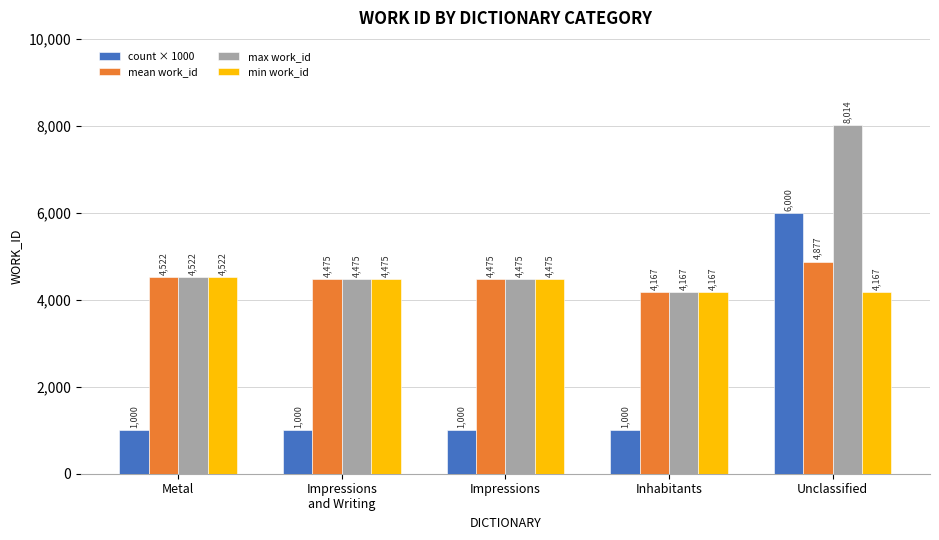

Is it true that count × 1000 equals 1000 at Impressions?

True